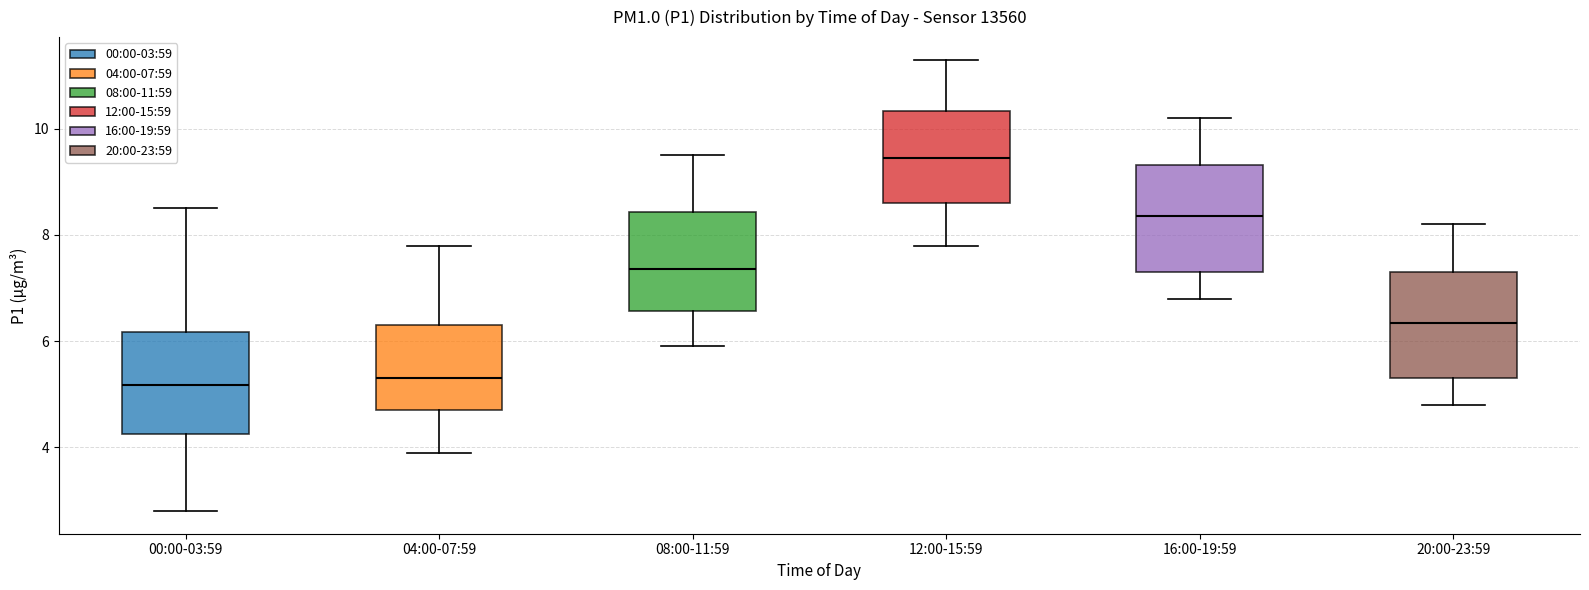

Where is the lower edge of the box for 04:00-07:59 on the y-axis? The values are not printed on the chart, so give them approximately, as read against the axis.

4.8